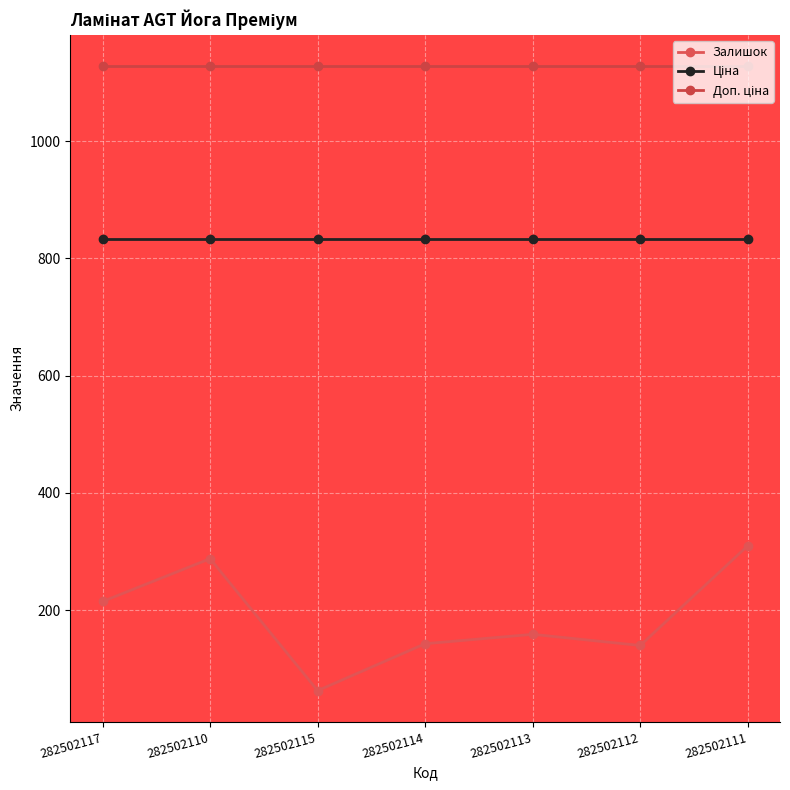

At which label is Доп. ціна closest to 1127?

282502117